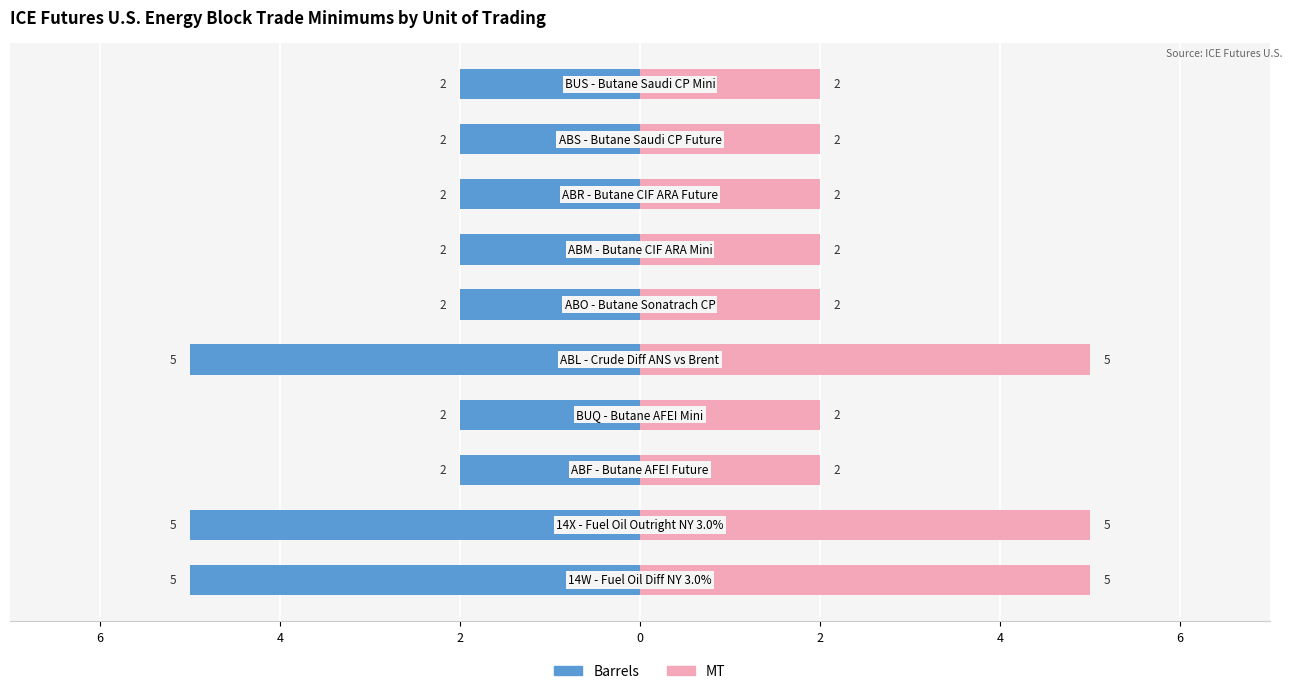

Between 0 and 8, which series saw the biggest shift?

Barrels